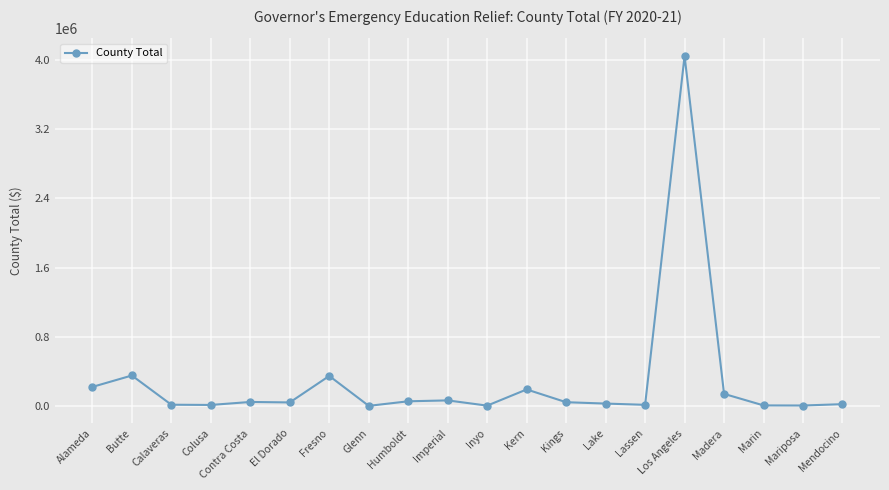

What is the value of the 4th point from the left?

11149